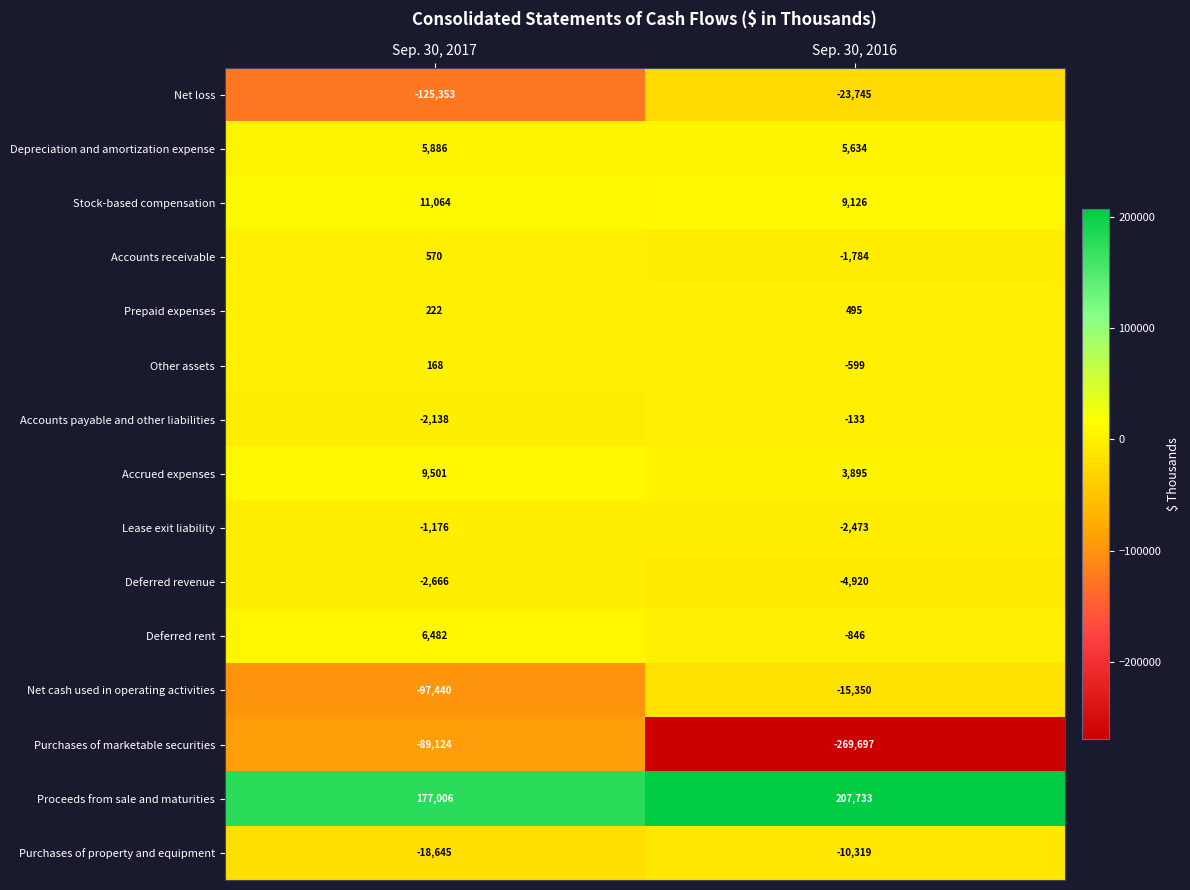

The Lease exit liability series shows -3563 at Sep. 30, 2016. True or false?

False